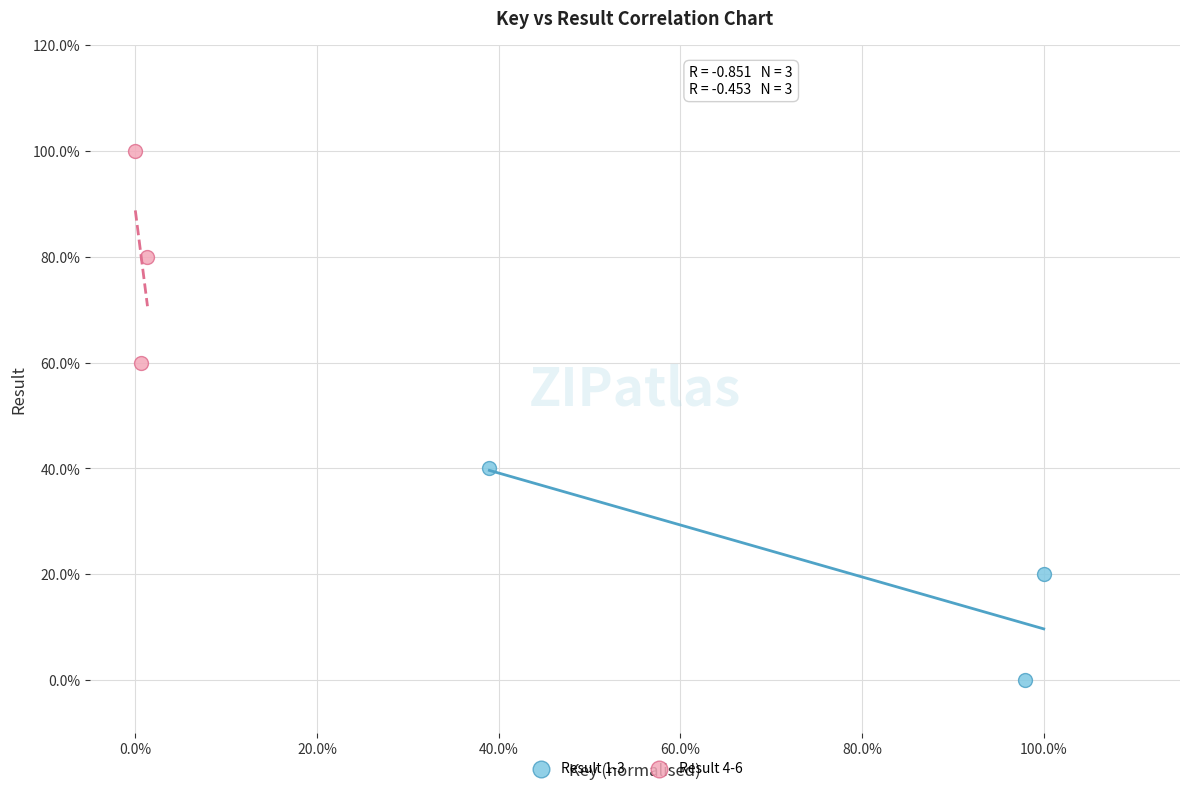

Which series contains the highest Y value?

Result 4-6